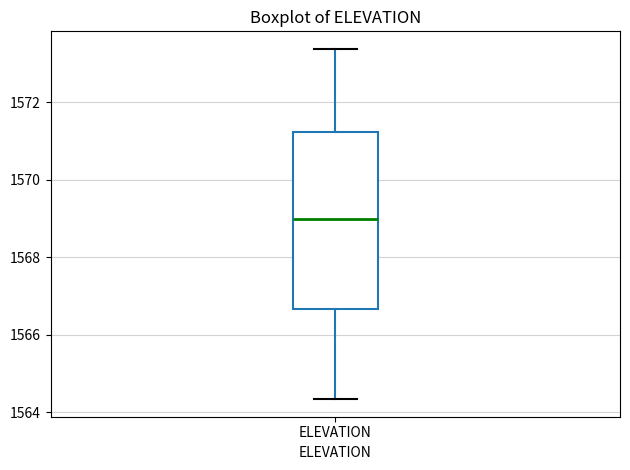

Read this box plot against the y-axis: the position of the median line, the range covered by the box, and the ends of both whiskers. The values are not printed on the chart, so give them approximately, as read against the axis.

median 1569.0, box 1566.6 to 1571.2, whiskers 1564.4 to 1573.4